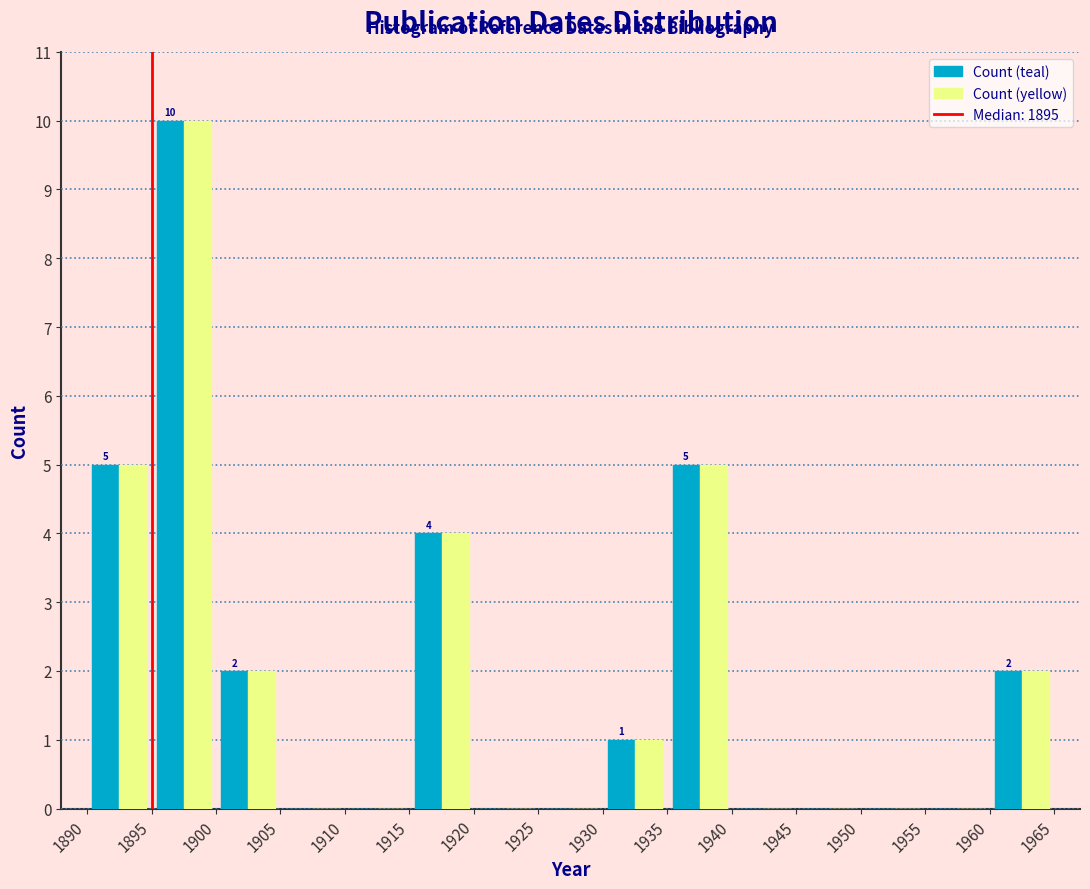

In the Count (teal) series, which range on the x-axis has the tallest bar?

1895 to 1900